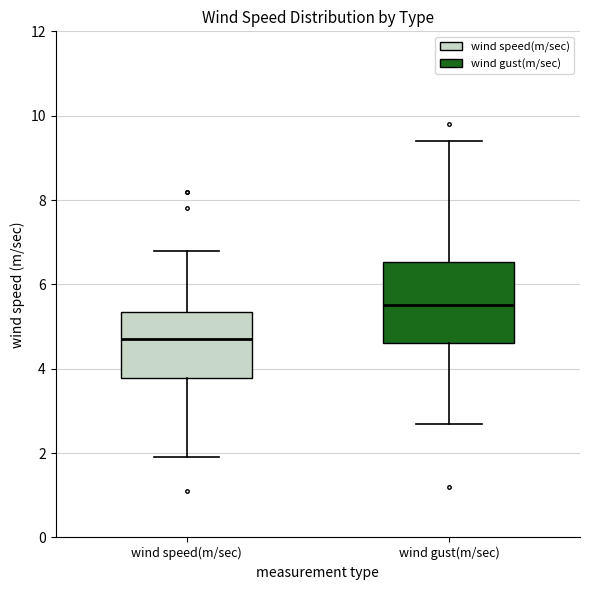

Reading left to right, transcribe this box plot: for each box, give where its median line is, the range the box spans, and where its two whiskers end, as read against the y-axis. The values are not printed on the chart, so give them approximately, as read against the axis.

wind speed(m/sec): median 4.8, box 3.8 to 5.4, whiskers 2.0 to 6.8
wind gust(m/sec): median 5.6, box 4.6 to 6.6, whiskers 2.8 to 9.4